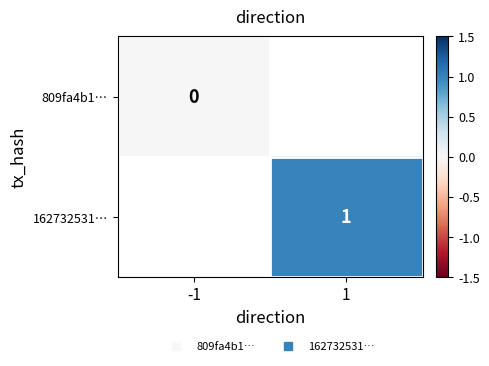

List the series in order of their overall mean, lowest first.

809fa4b1…, 162732531…